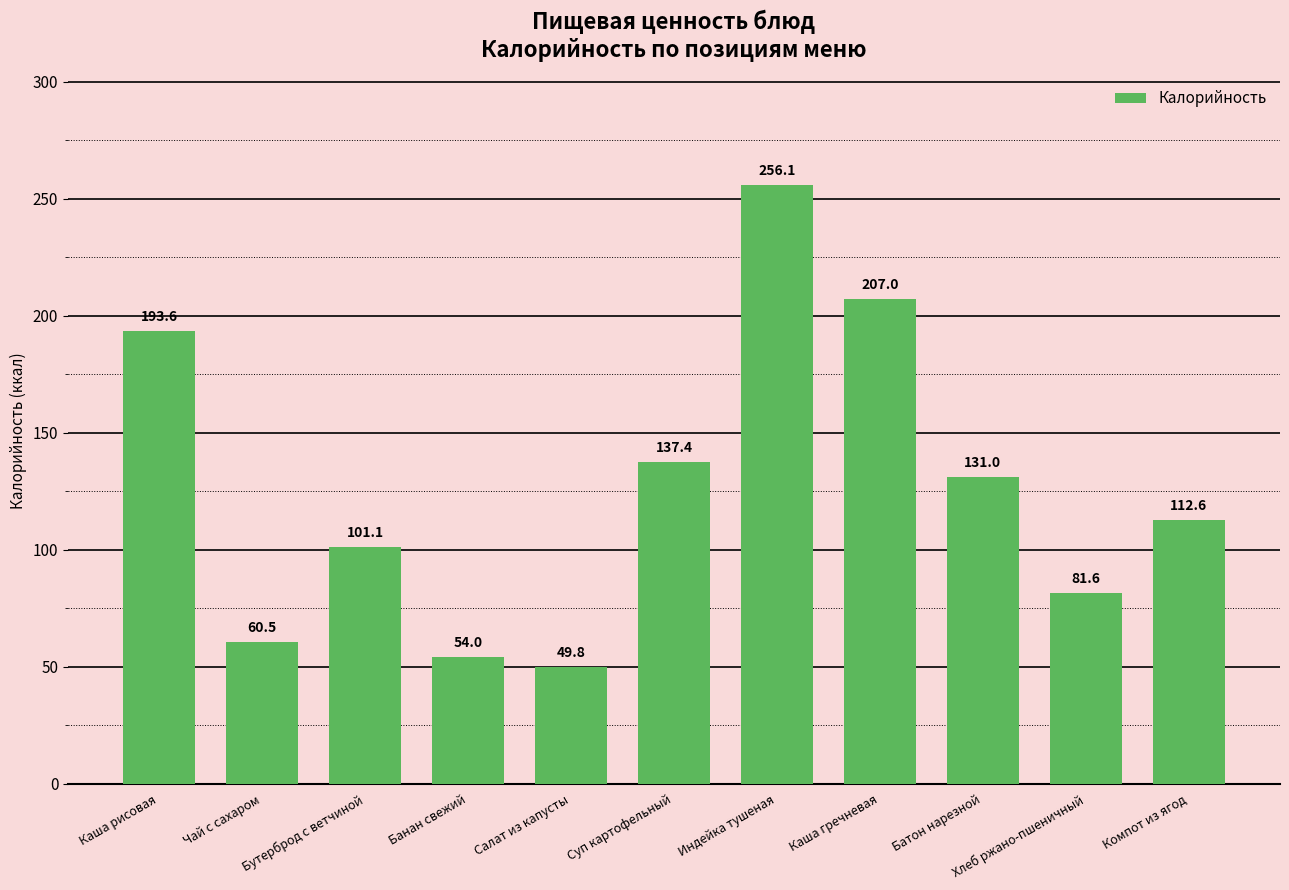

What is the difference between the values at Компот из ягод and Банан свежий?

58.6